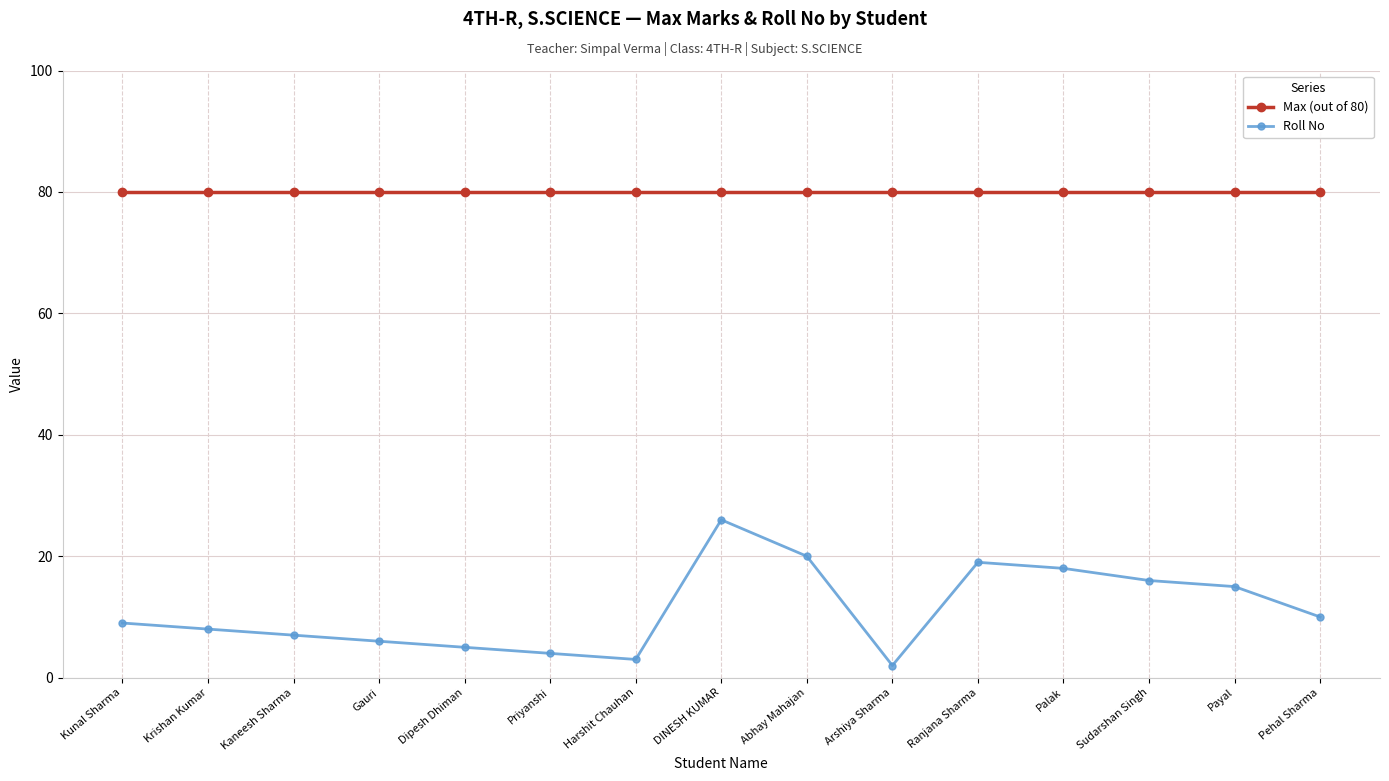

Which category has the lowest value across all series?

Arshiya Sharma